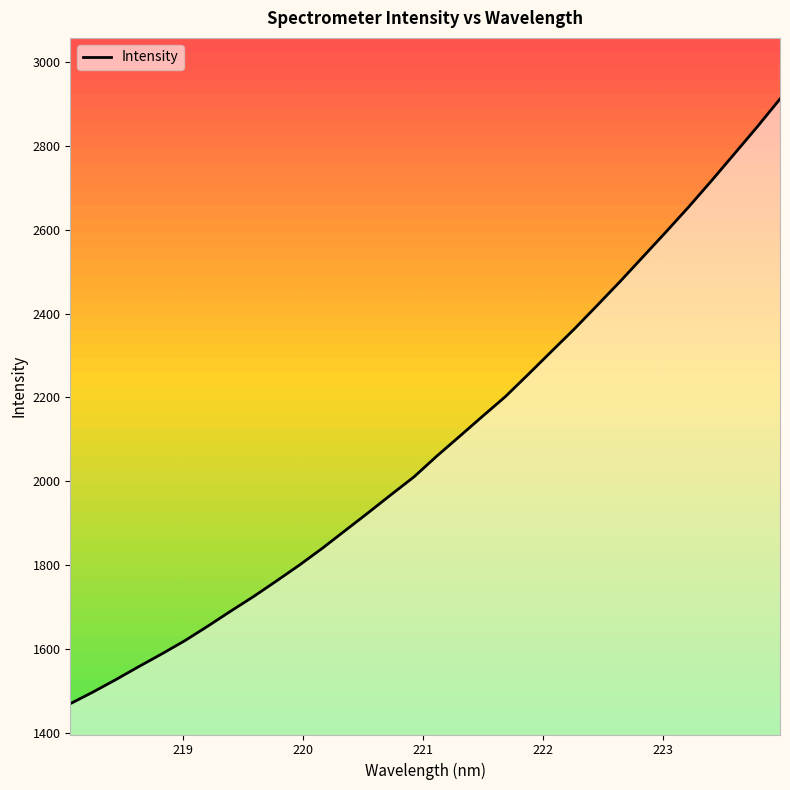

What is the minimum value for Intensity?

1469.7